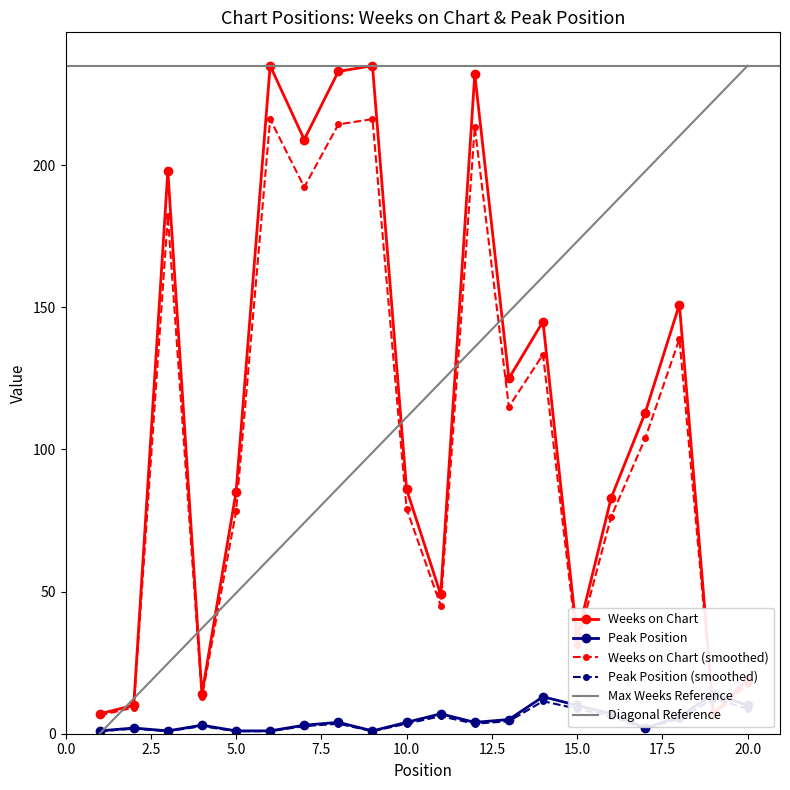

What is the smallest value displayed?

1.0